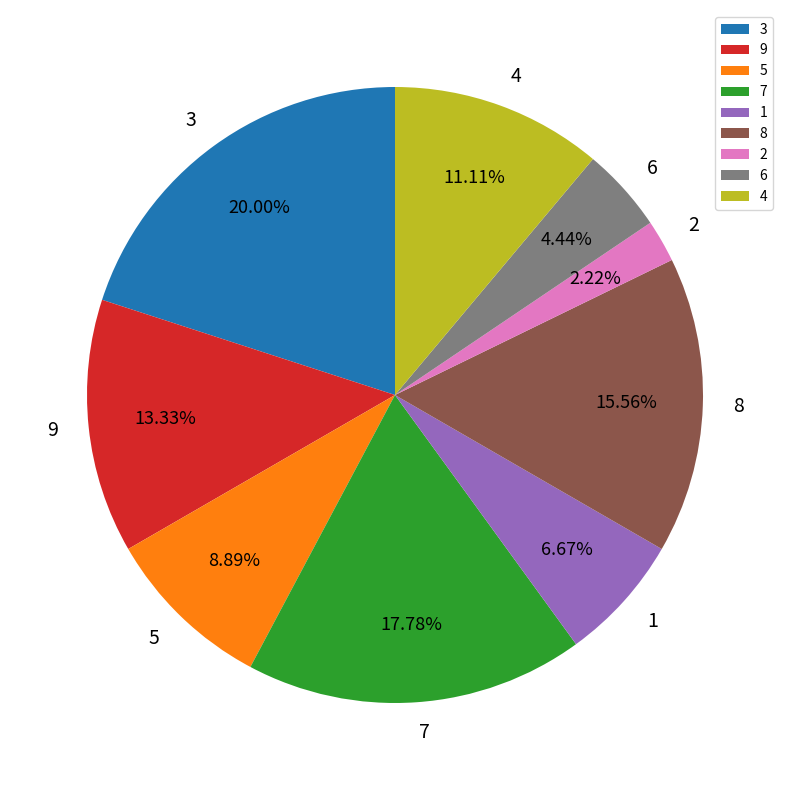

Combined, do 5 and 2 account for over 50%?

No